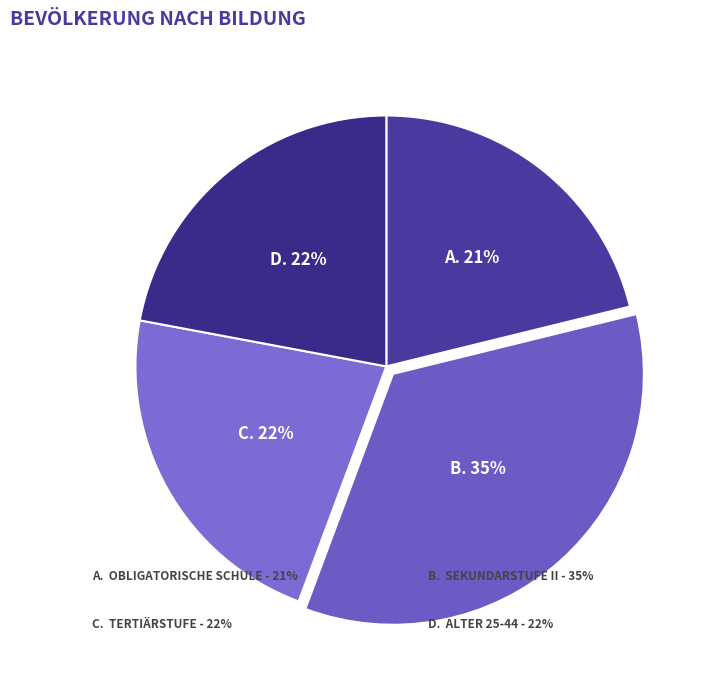

How many segments does this pie chart have?

4